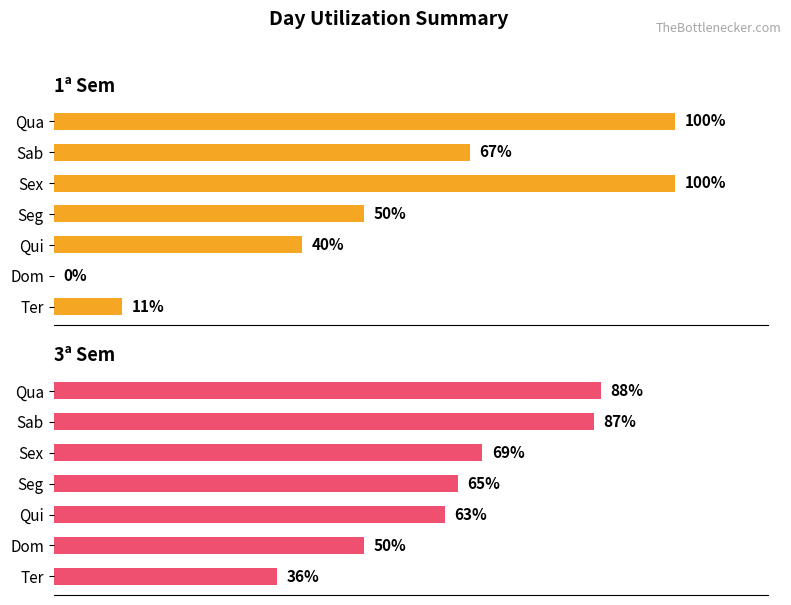

Is the value of 3ª Sem at Qua greater than the value of 1ª Sem at Sab?

Yes